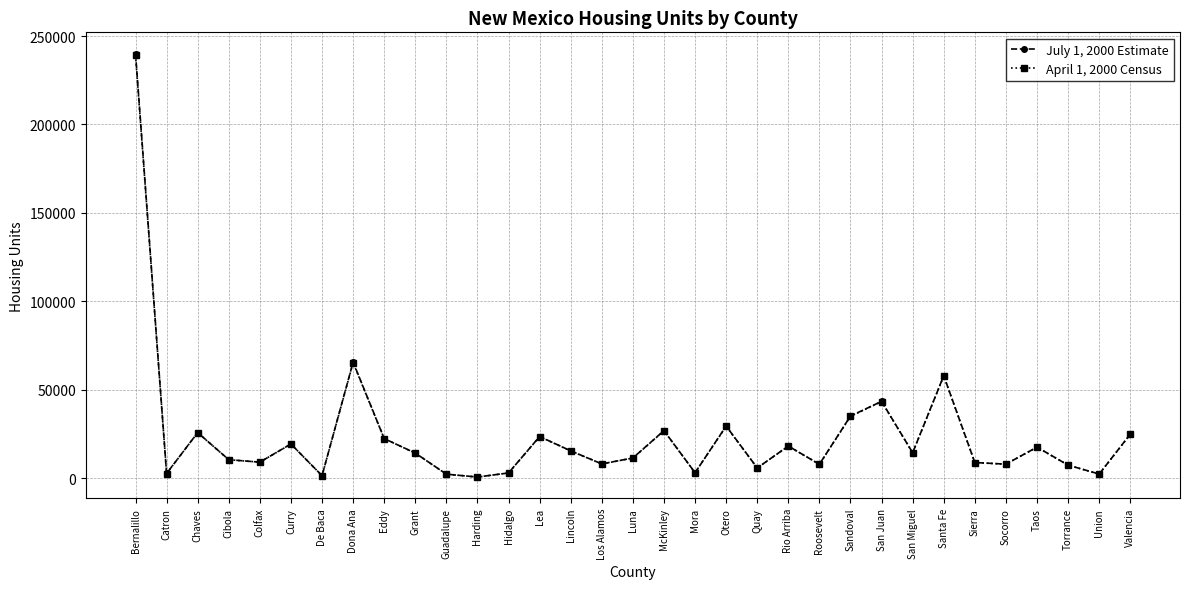

True or false: July 1, 2000 Estimate and April 1, 2000 Census intersect in this chart.

False